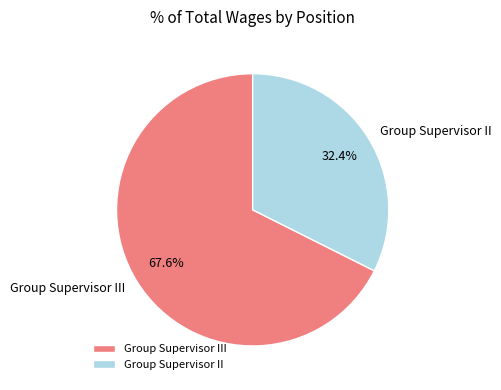

Does Group Supervisor III represent more than half of the total?

Yes